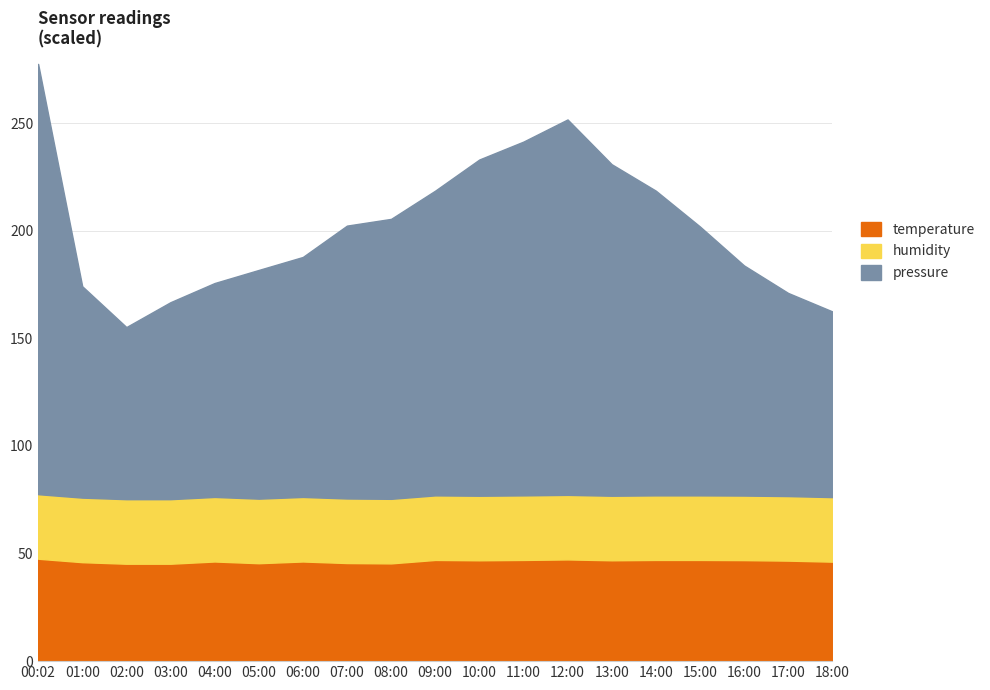

True or false: temperature and pressure cross at least once.

False